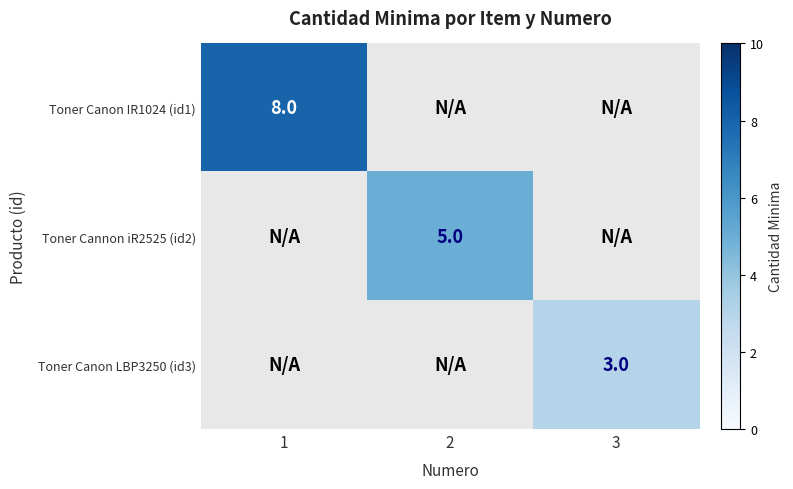

List the series in order of their overall mean, lowest first.

Toner Canon LBP3250 (id3), Toner Cannon iR2525 (id2), Toner Canon IR1024 (id1)